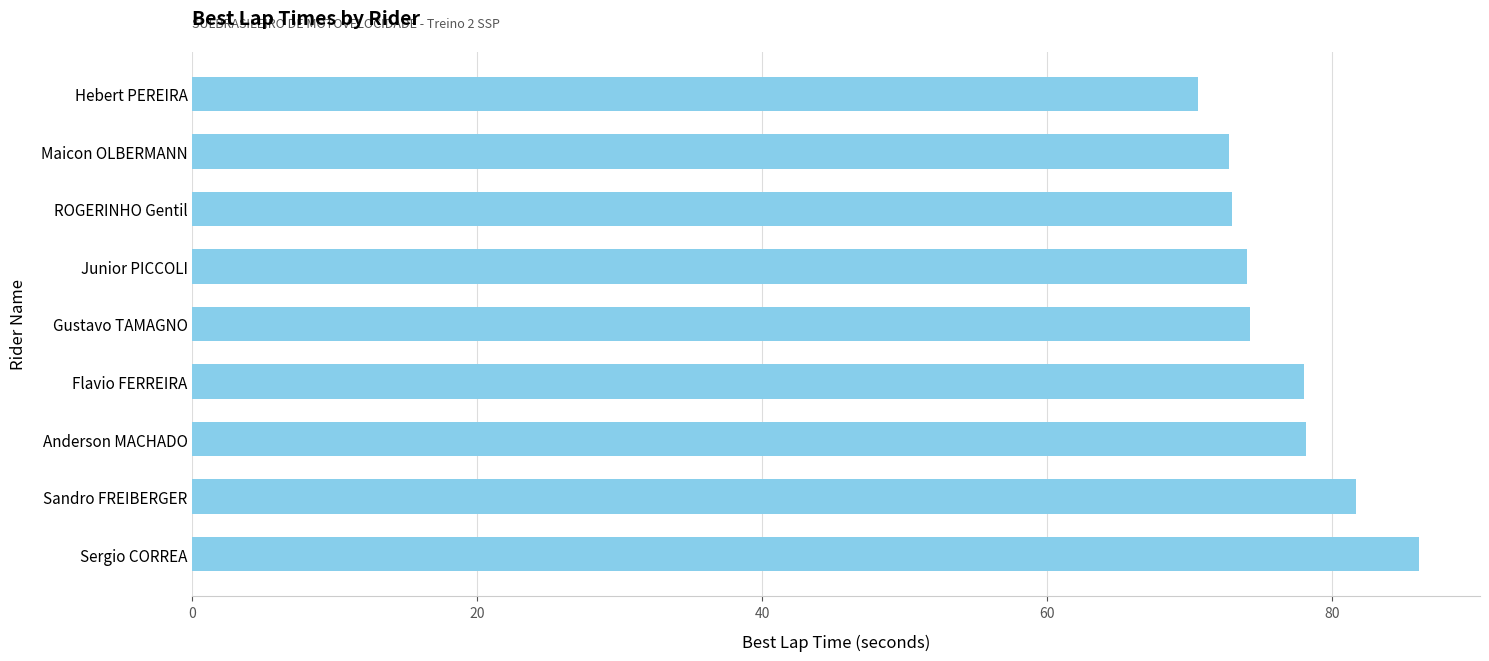

Which label corresponds to the smallest value in the chart?

Hebert PEREIRA